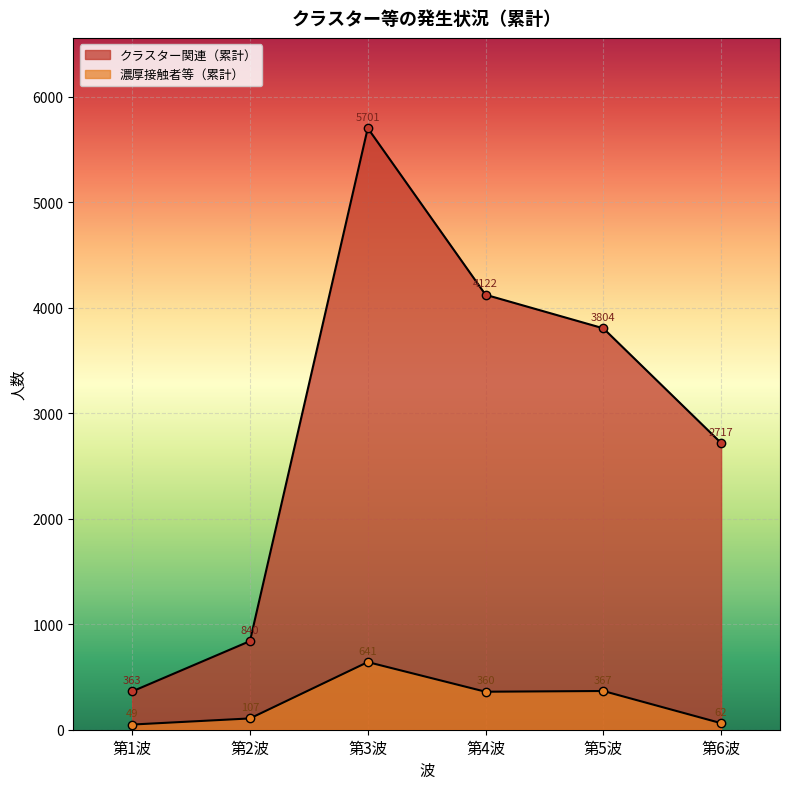

Is it true that 濃厚接触者等（累計） equals 184 at 第2波?

False